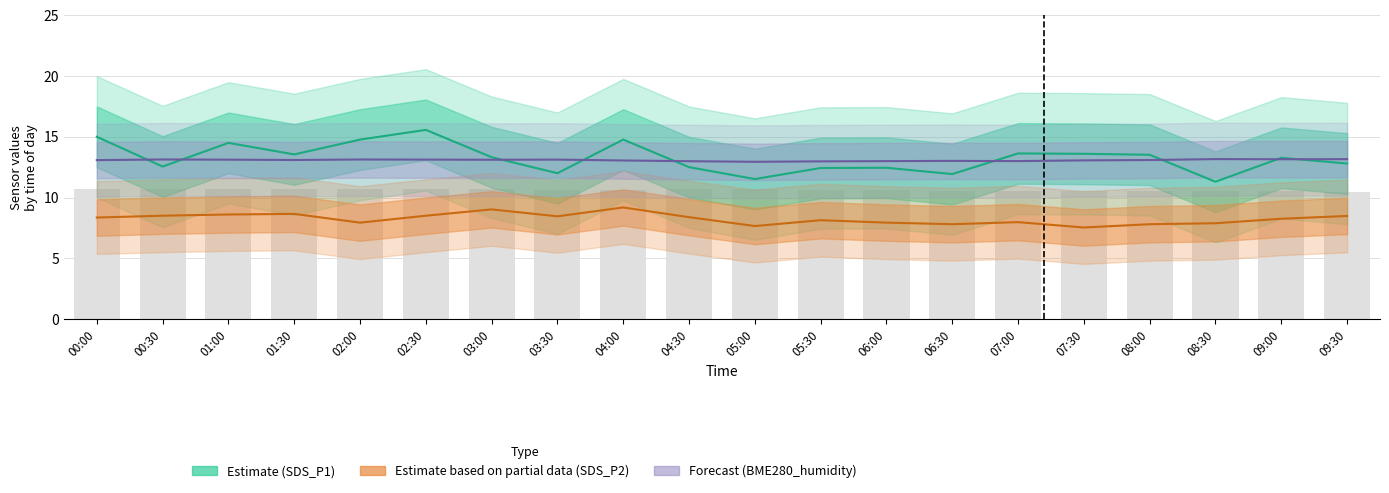

What is the spread (max minus min) of values at 06:30?

5.2